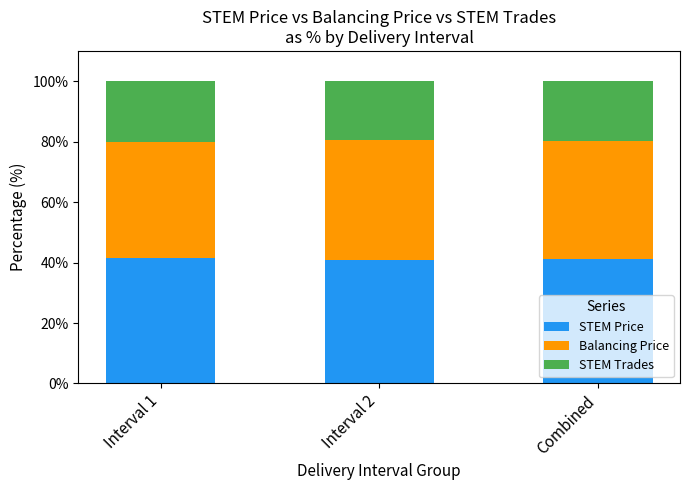

What is the maximum value for STEM Price?

41.5